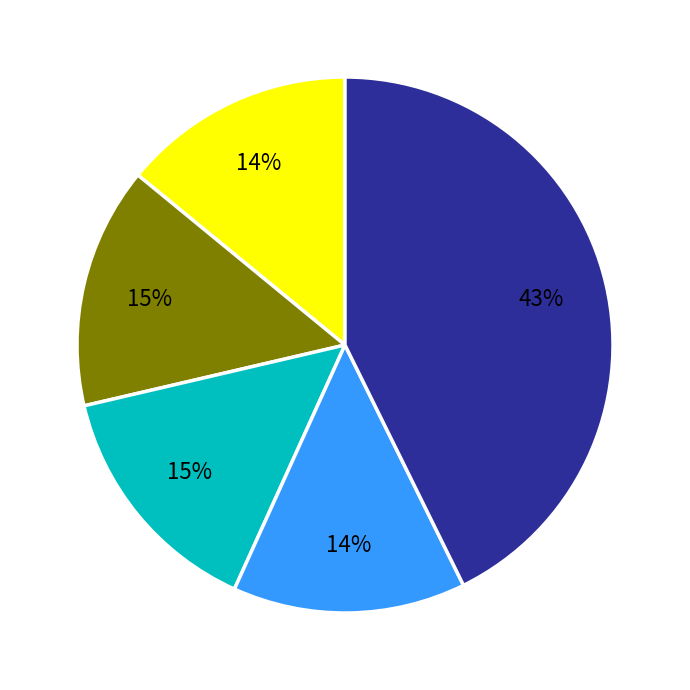

How many segments does this pie chart have?

5